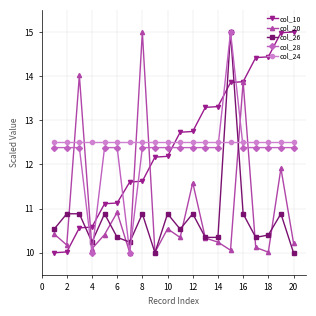

What is the maximum value shown in the chart?

15.0